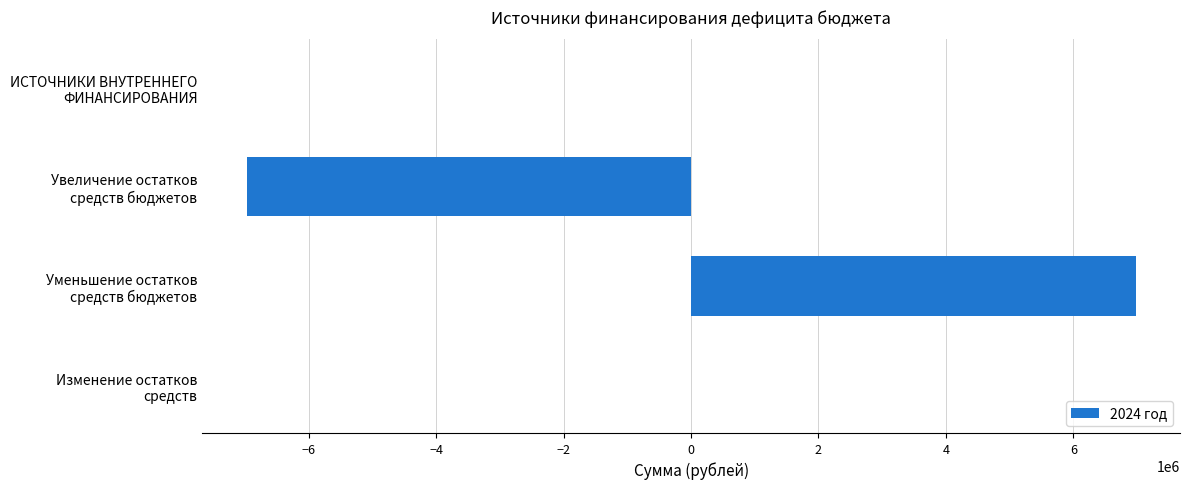

Count the number of data series in this chart.

1